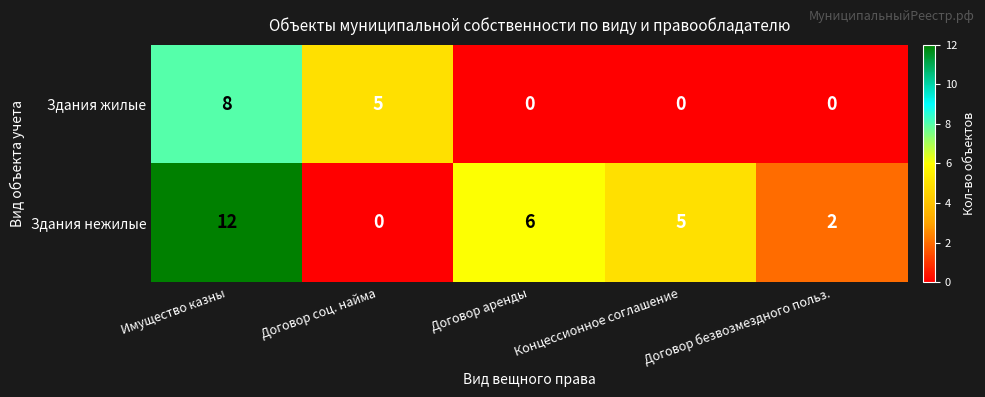

At which category is the sum across all series the highest?

Имущество казны